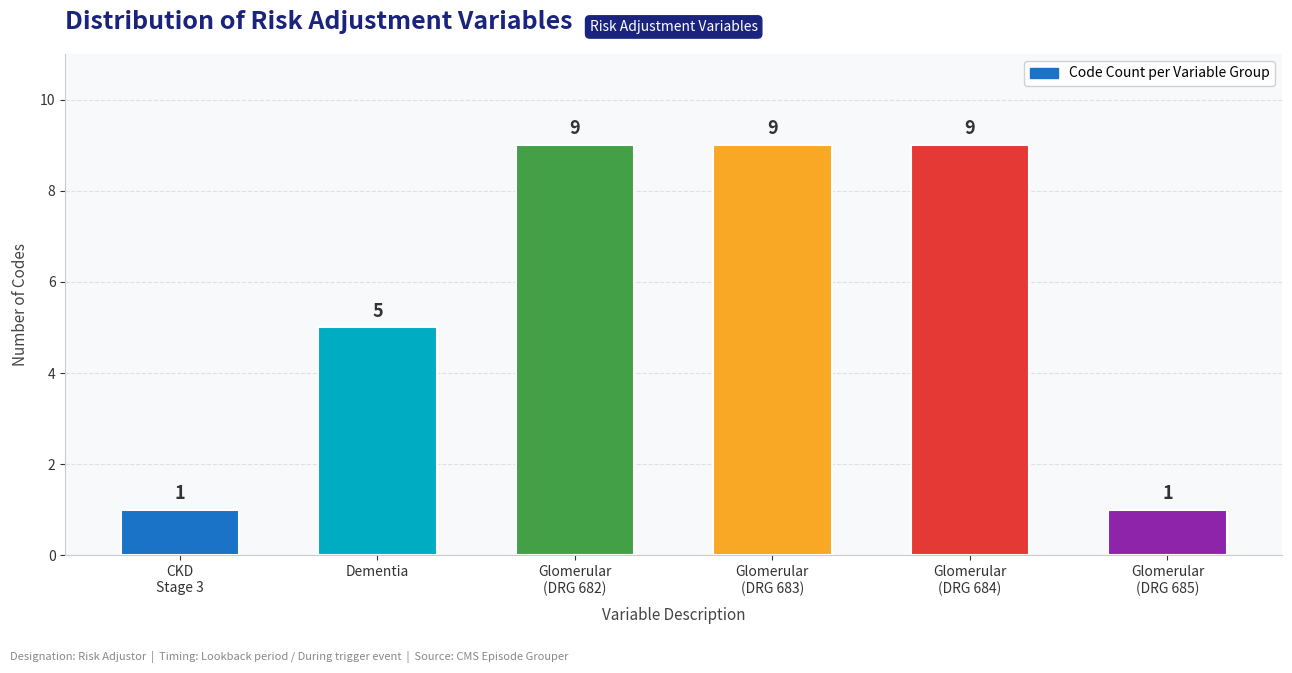

Does the chart contain any negative values?

No